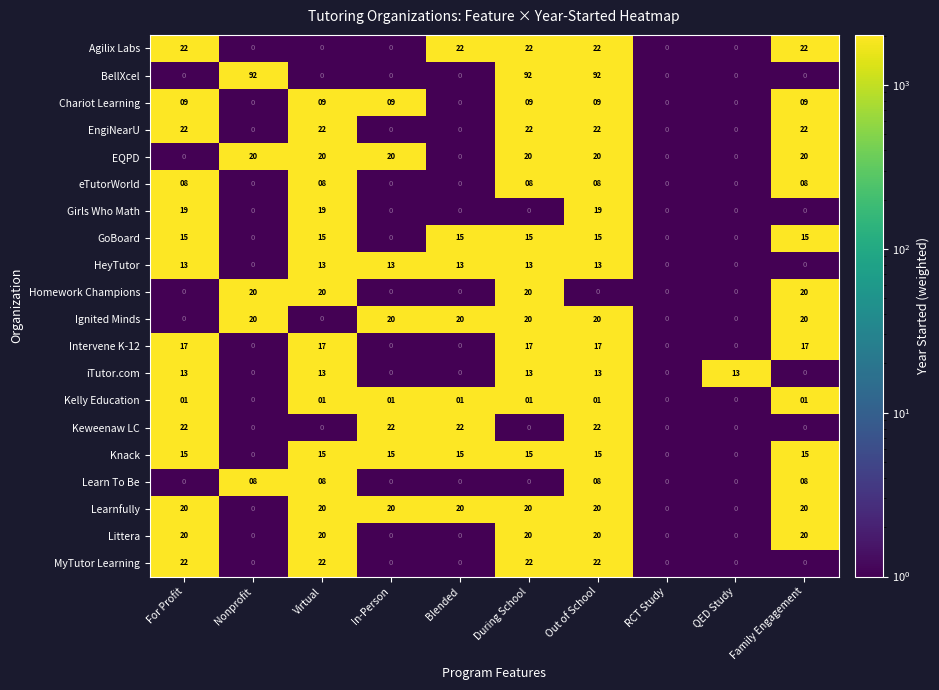

Is the value of eTutorWorld at Virtual greater than the value of EQPD at QED Study?

Yes